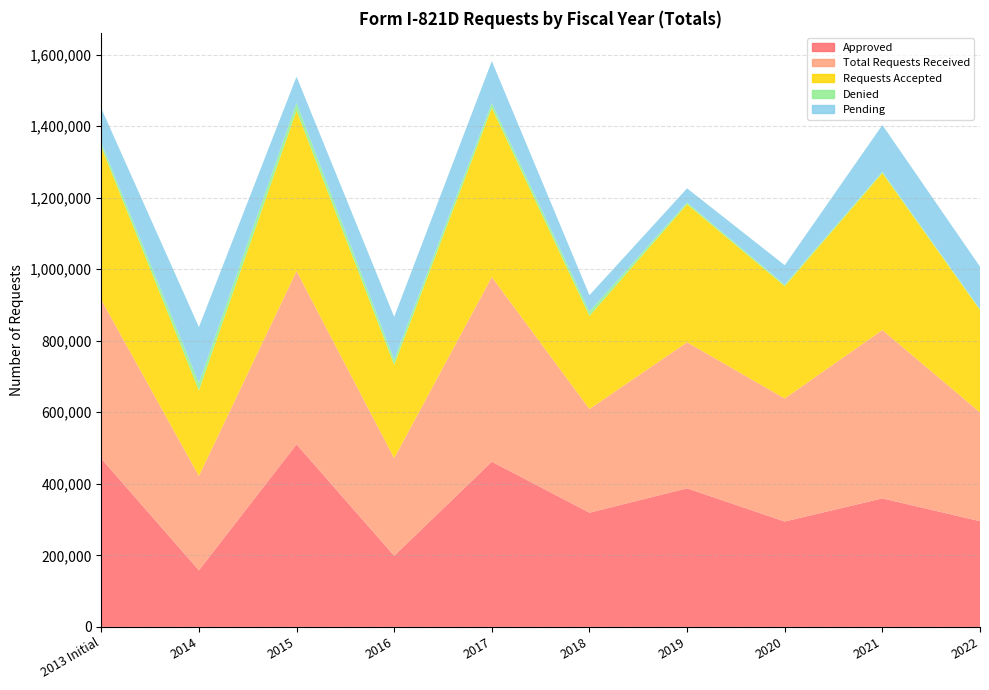

Reading right to left, extract all data points from this chart.

Approved: 2022=295480	2021=359261	2020=294658	2019=387439	2018=319341	2017=461909	2016=198813	2015=510329	2014=158155	2013 Initial=470597
Total Requests Received: 2022=304411	2021=470636	2020=343933	2019=408162	2018=289771	2017=516305	2016=273018	2015=484348	2014=263787	2013 Initial=443967
Requests Accepted: 2022=286167	2021=438937	2020=313939	2019=386155	2018=260120	2017=472850	2016=260701	2015=448846	2014=238898	2013 Initial=427612
Denied: 2022=2570	2021=3800	2020=3998	2019=4947	2018=12533	2017=13196	2016=14552	2015=21439	2014=21071	2013 Initial=11019
Pending: 2022=118548	2021=130514	2020=54651	2019=39385	2018=45647	2017=117436	2016=119779	2015=73319	2014=156339	2013 Initial=96729